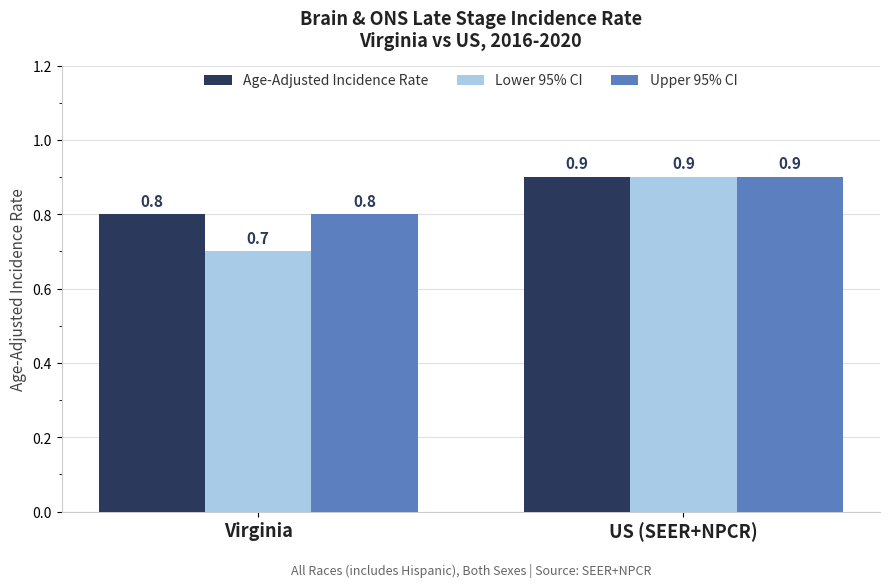

Which category has the highest value across all series?

US (SEER+NPCR)